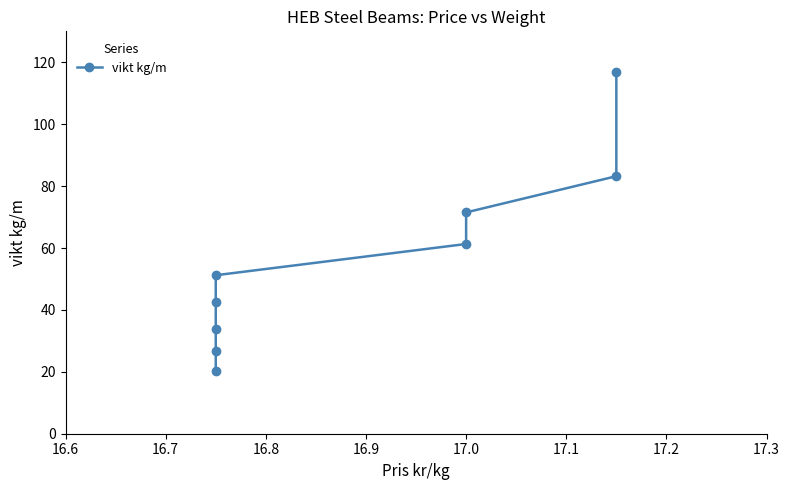

How many lines are shown in the chart?

1